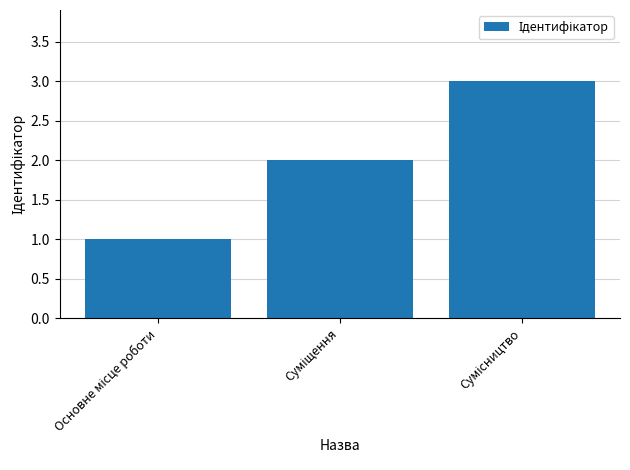

How many values are between 1 and 3?

3